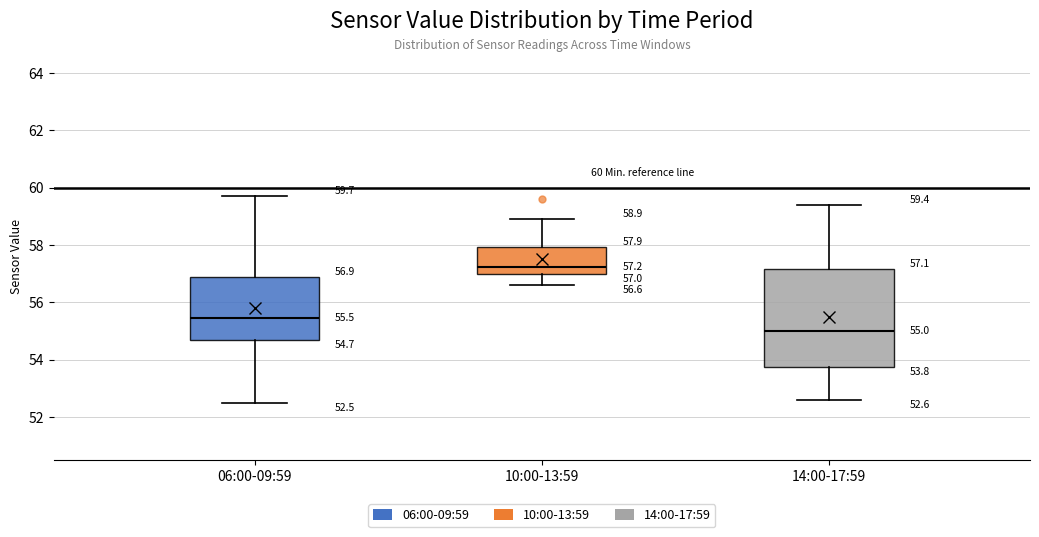

Which box is the tallest, from its lower edge to its upper edge?

14:00-17:59